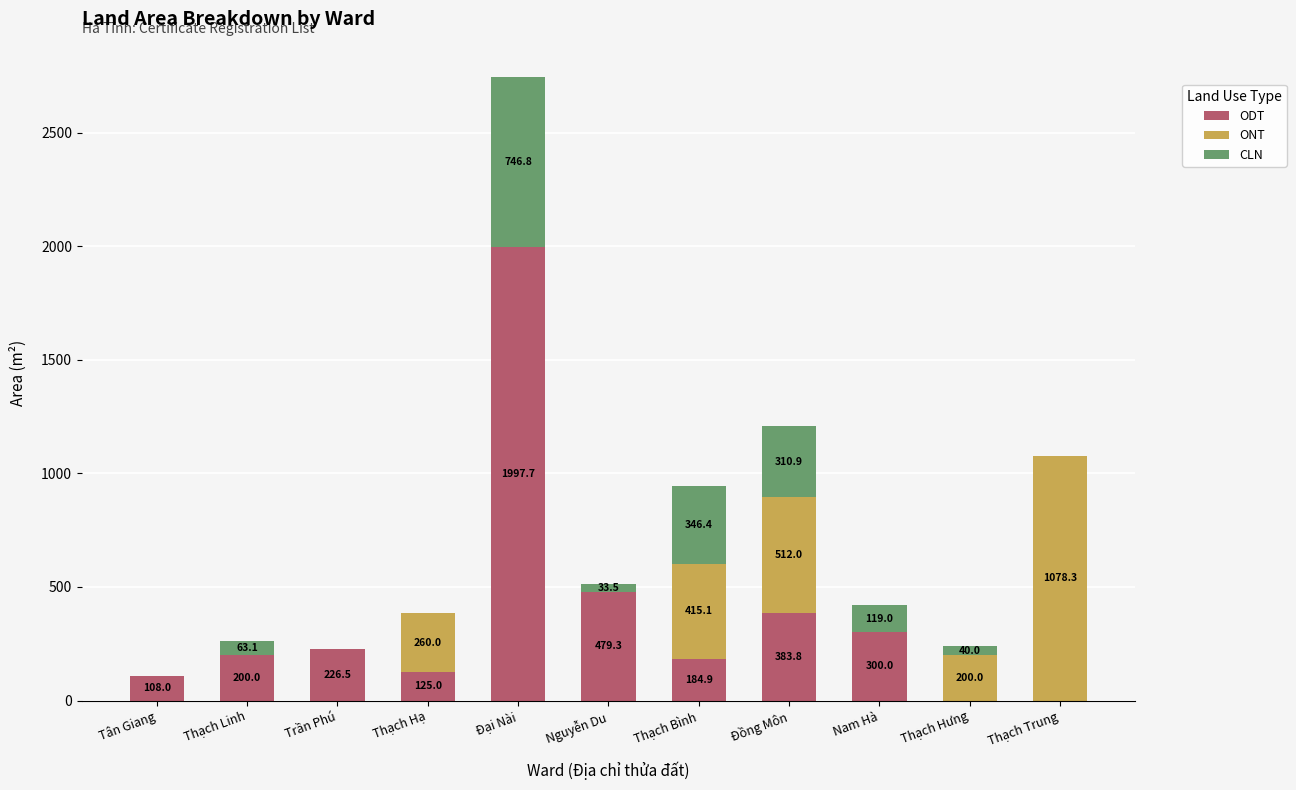

At which category is the sum across all series the highest?

Đại Nài